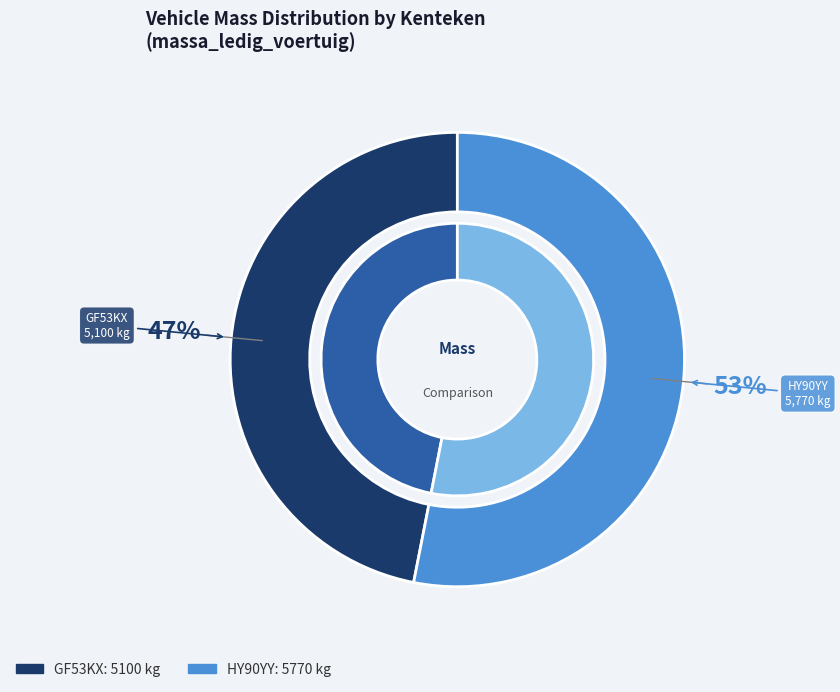

Rank the categories by value from highest to lowest.

HY90YY, GF53KX